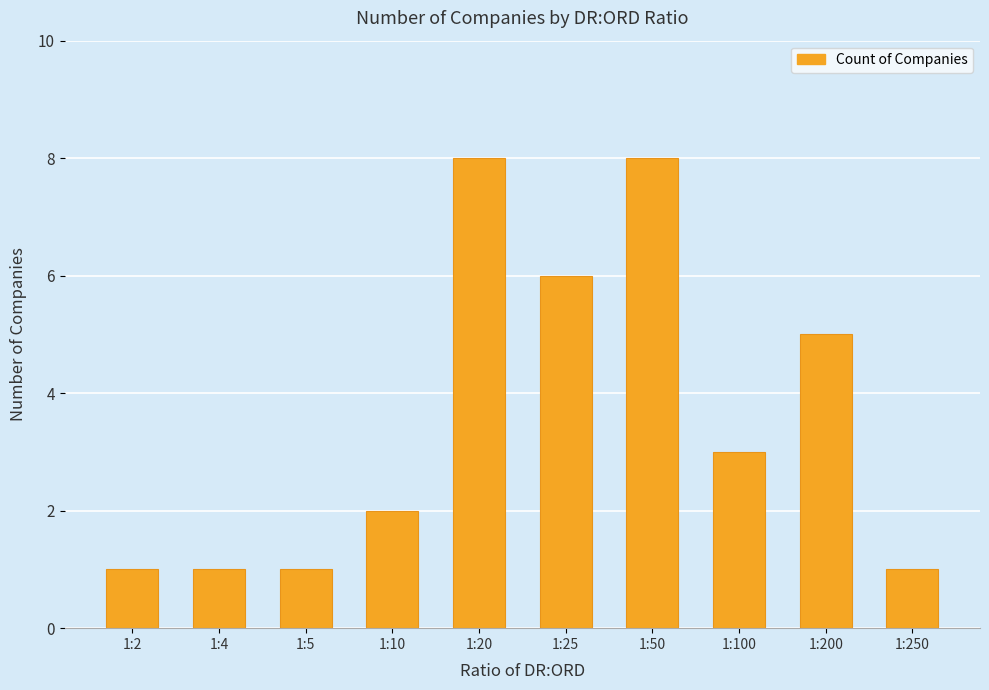

The chart shows a value of 3 at 1:10. True or false?

False